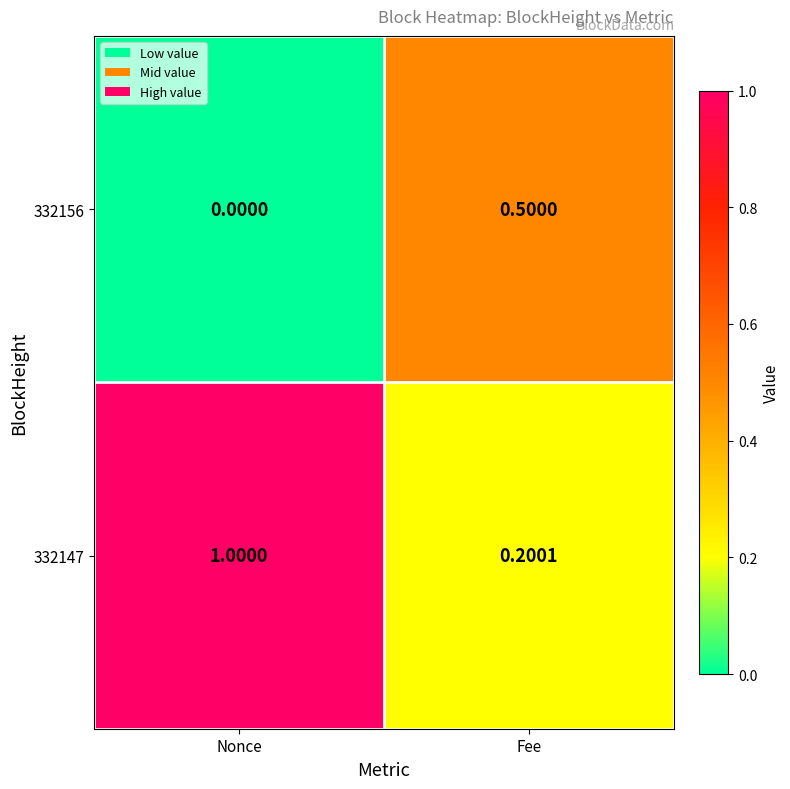

Rank the series at Nonce from highest to lowest value.

332147, 332156